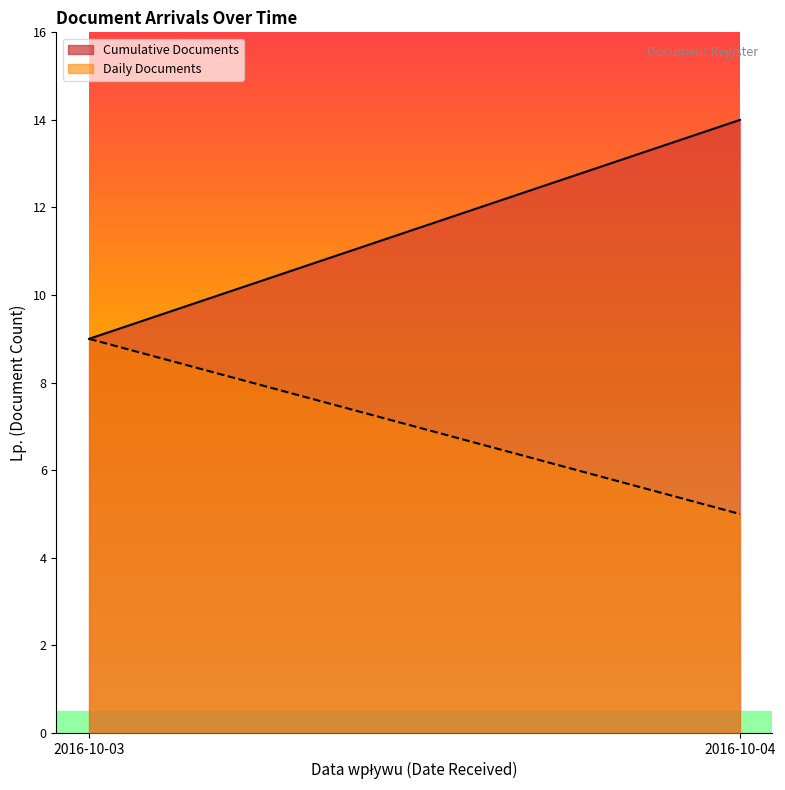

The chart shows a value of 5 at 2016-10-03. True or false?

False